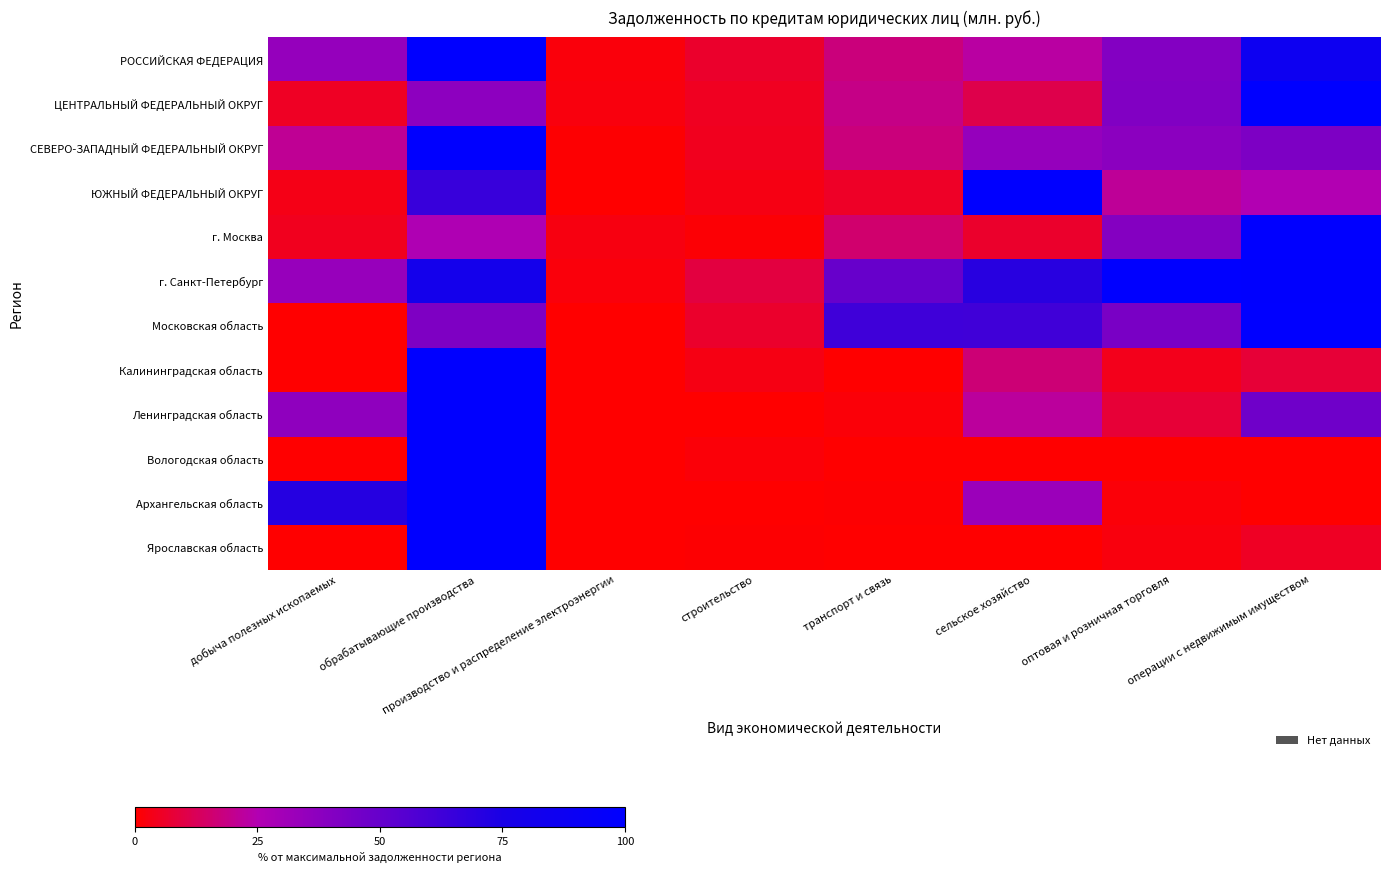

What is the total value across all series at строительство?

40.1